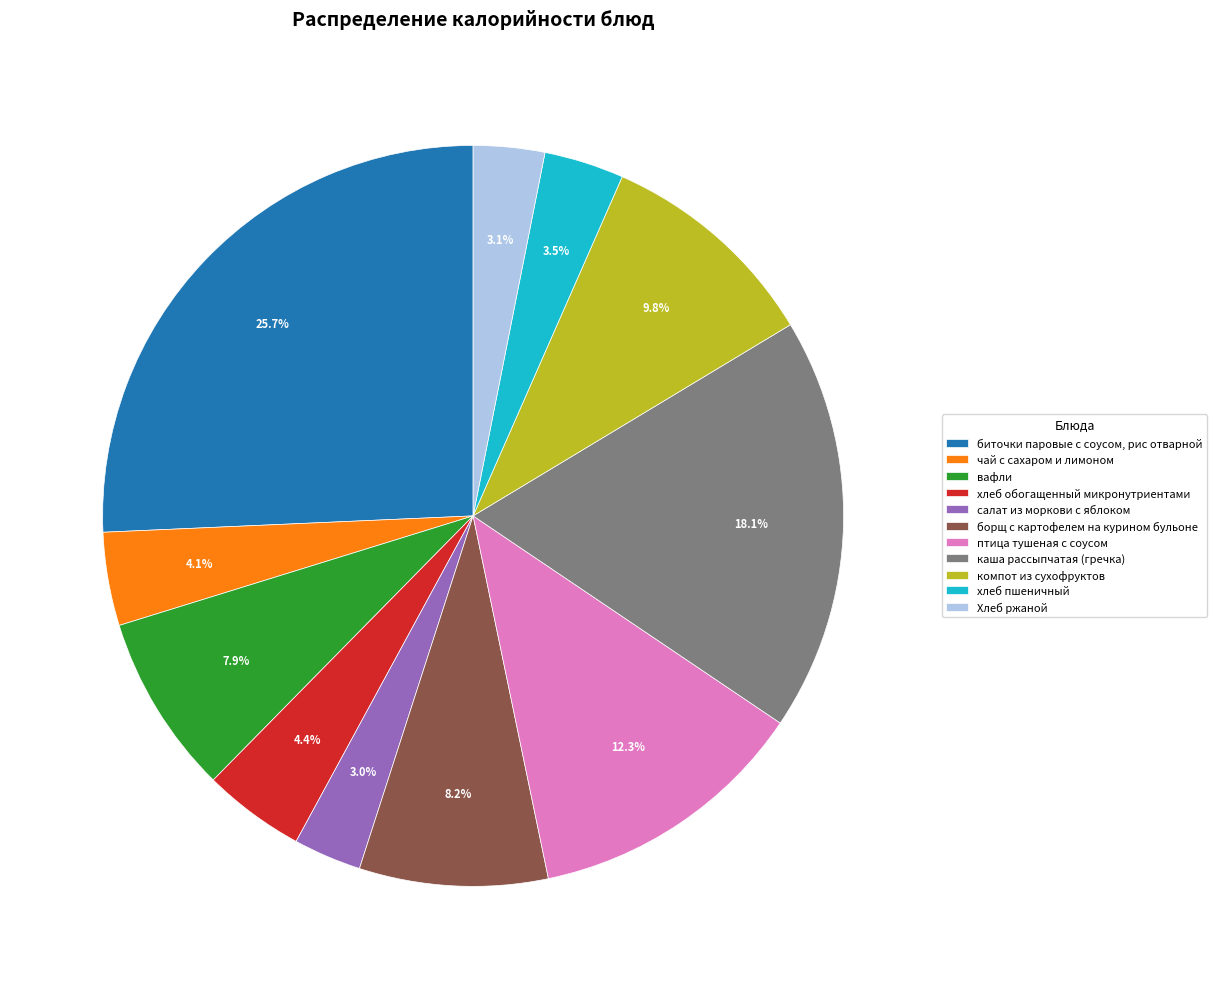

To the nearest percent, what percentage of the pie is птица тушеная с соусом?

12%